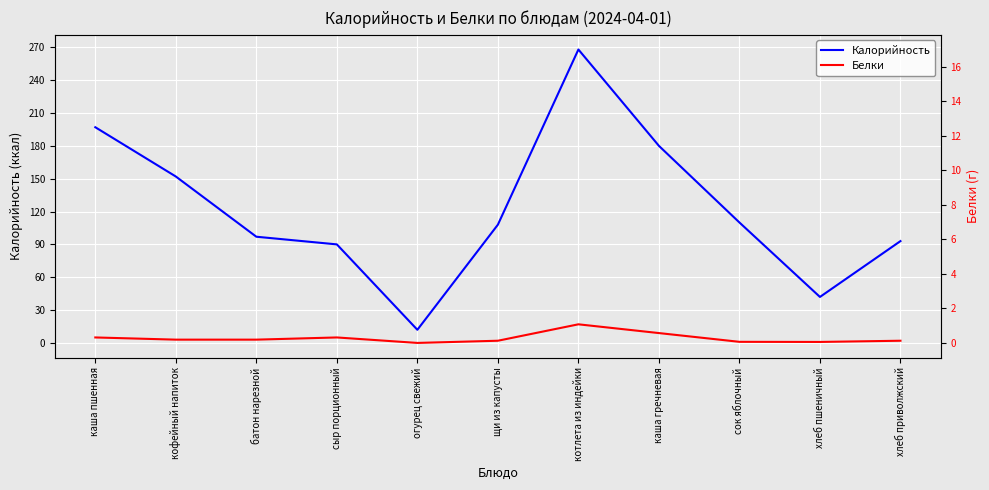

Is it true that Калорийность equals 110.0 at сок яблочный?

True